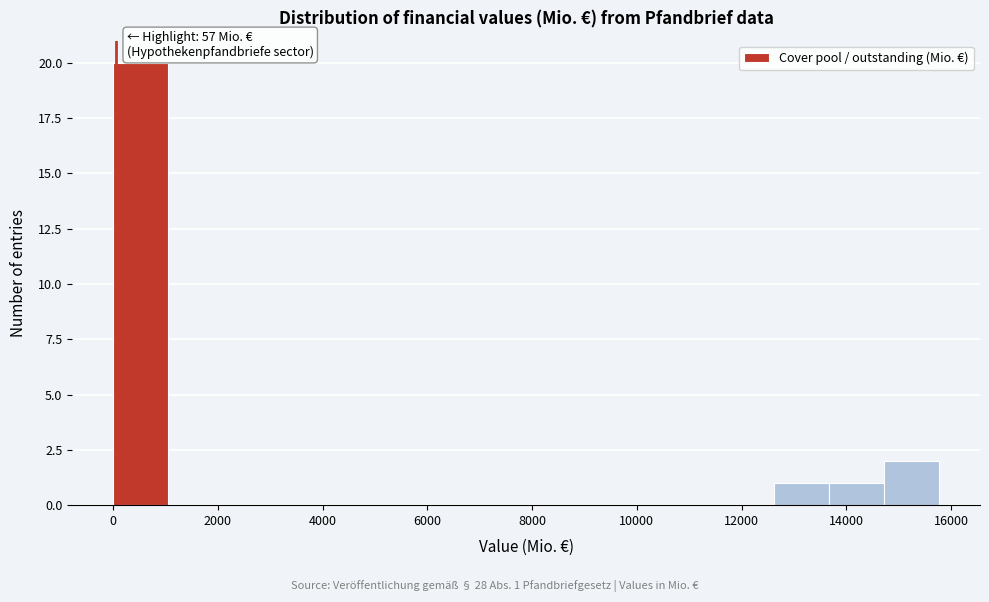

Over which range of the x-axis is the bar tallest?

0 to 1000